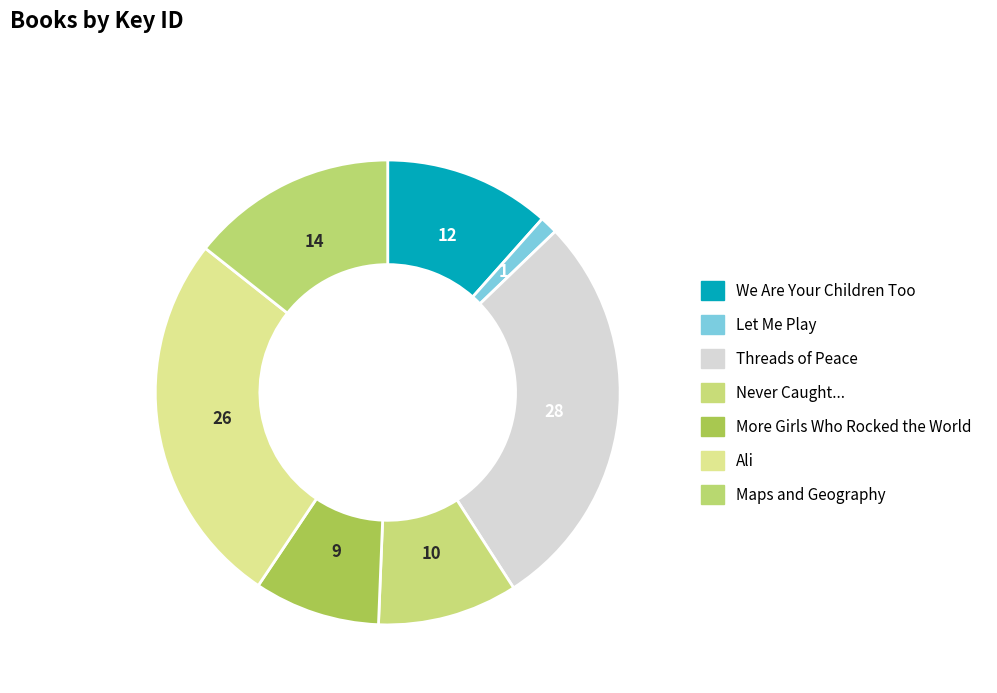

Is it true that More Girls Who Rocked the World is 9% of the pie?

True